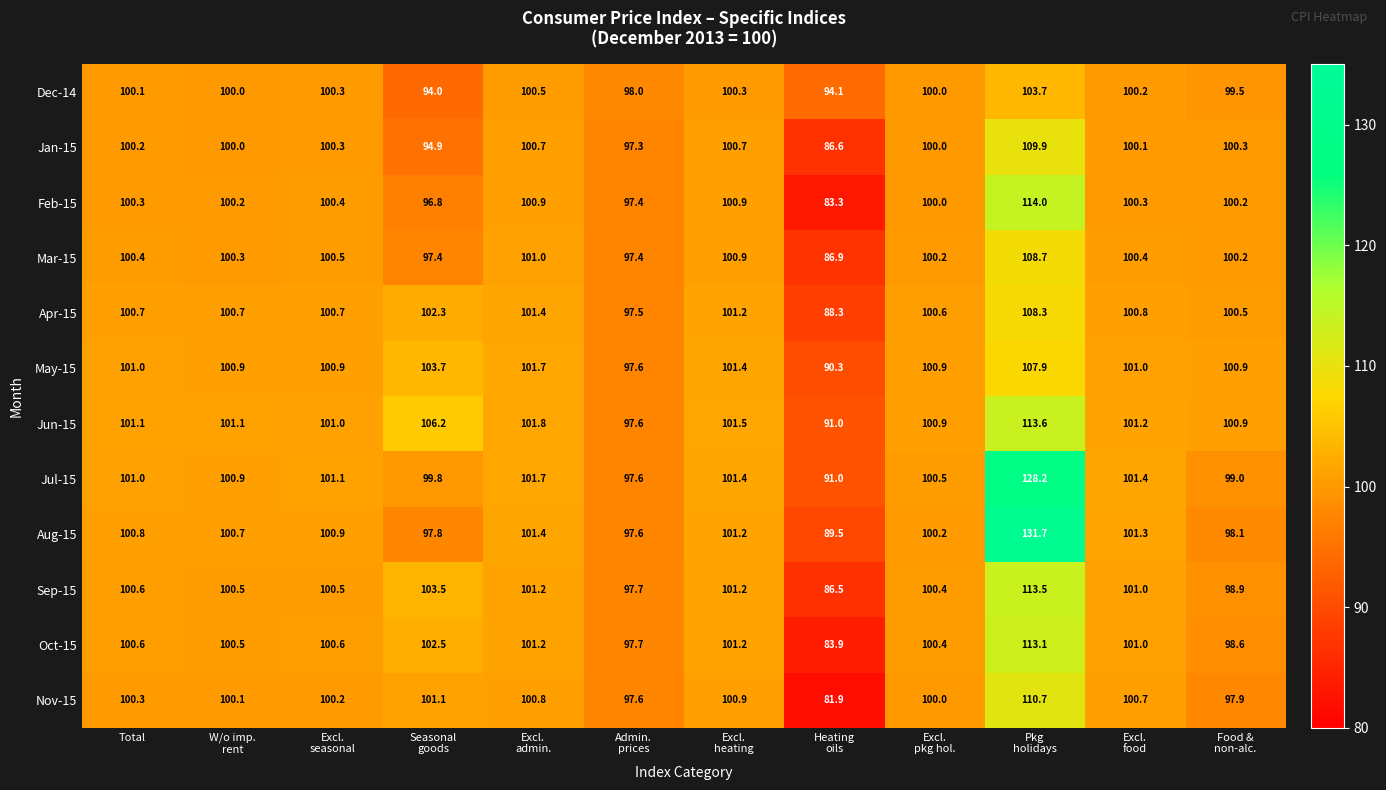

At which label does Dec-14 first exceed 100?

Total